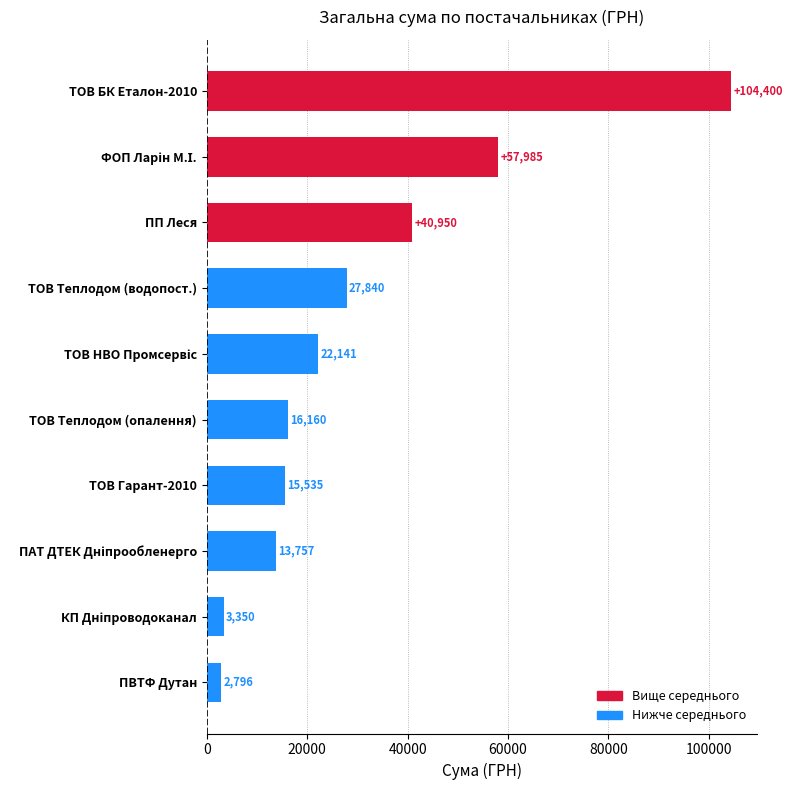

The value at ПВТФ Дутан is 2796.0. True or false?

True